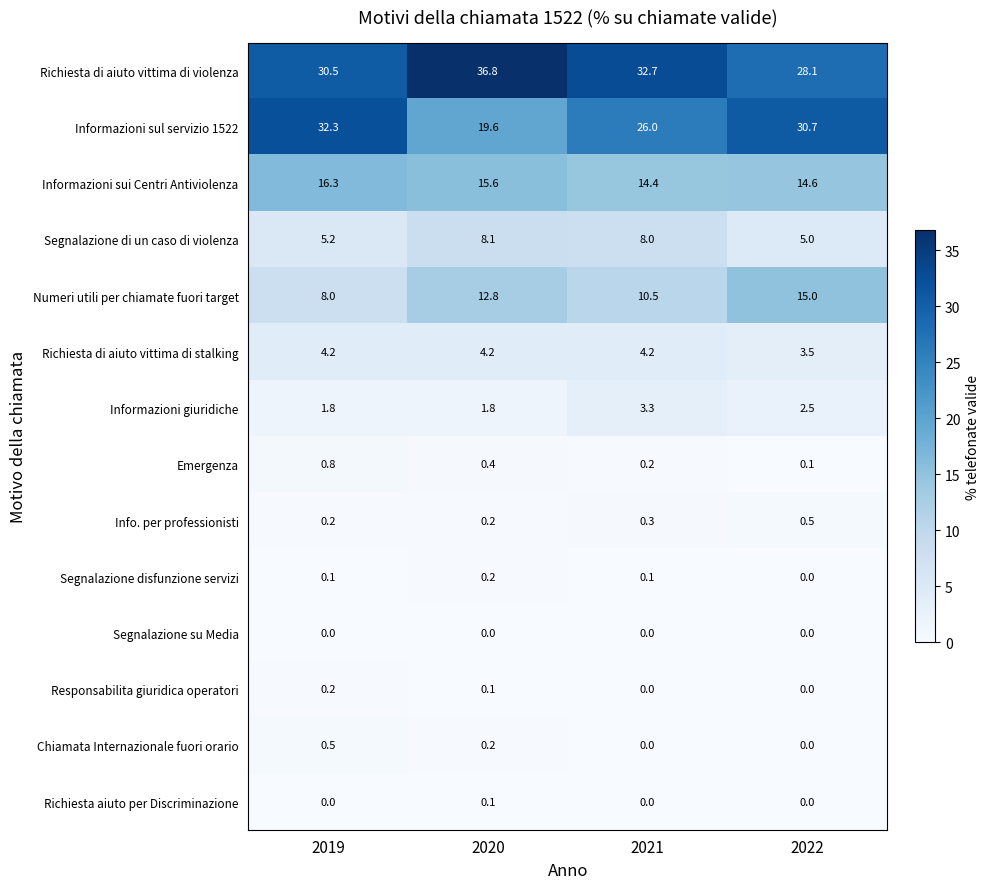

At which label is Segnalazione disfunzione servizi closest to 0?

2022